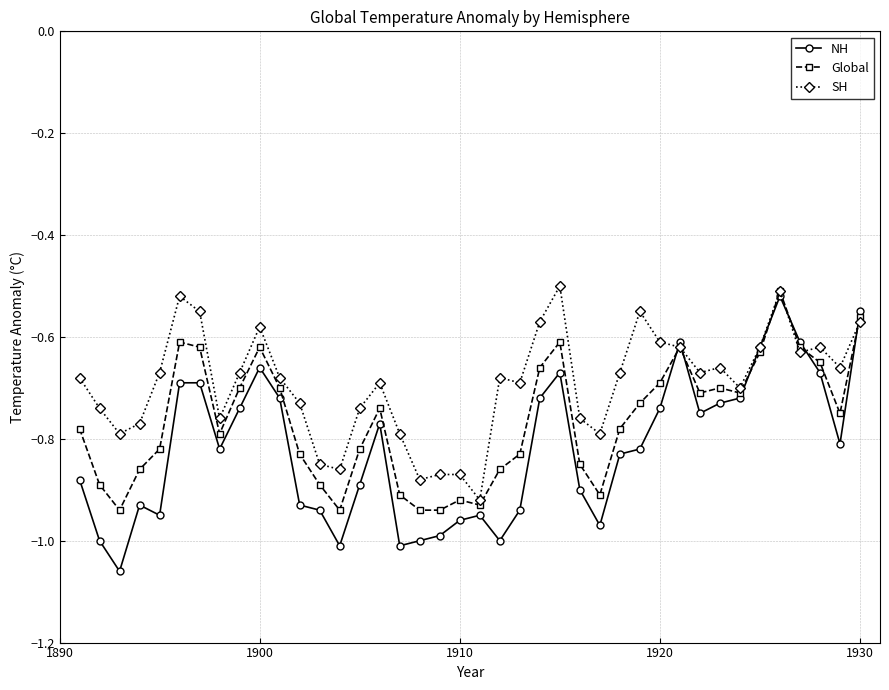

List the series in order of their peak value, lowest first.

NH, Global, SH